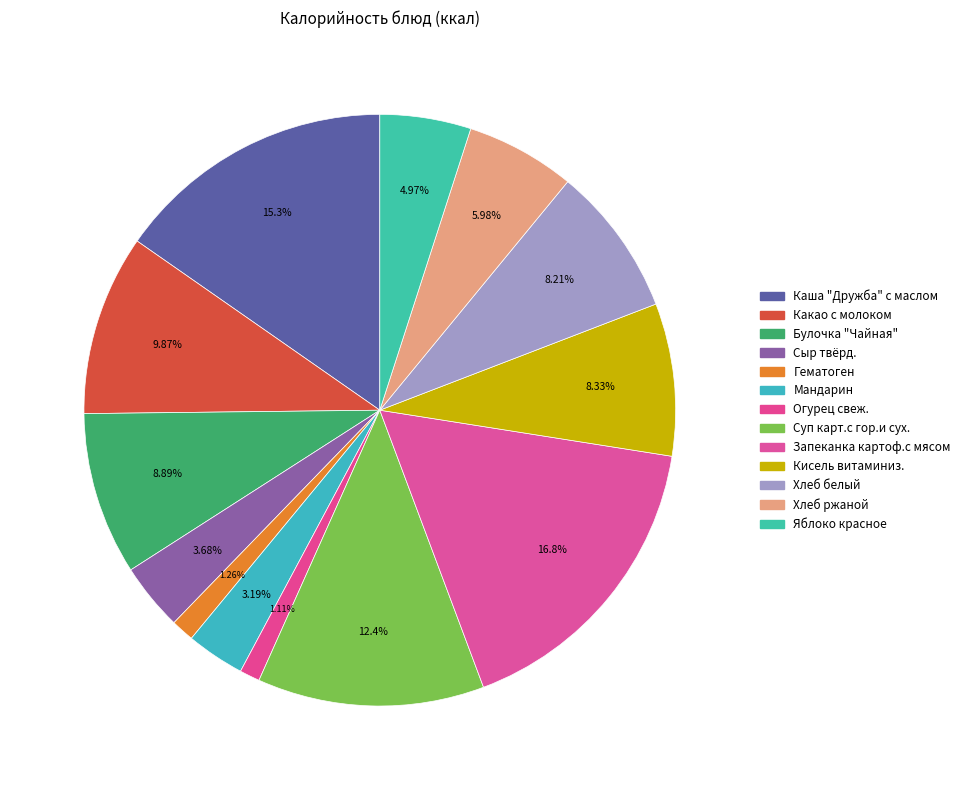

Count the number of slices in the pie.

13